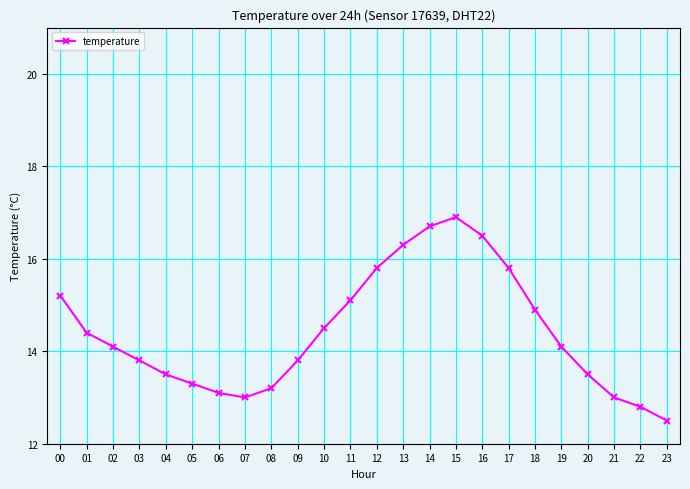

Reading left to right, extract all data points from this chart.

00=15.2	01=14.4	02=14.1	03=13.8	04=13.5	05=13.3	06=13.1	07=13.0	08=13.2	09=13.8	10=14.5	11=15.1	12=15.8	13=16.3	14=16.7	15=16.9	16=16.5	17=15.8	18=14.9	19=14.1	20=13.5	21=13.0	22=12.8	23=12.5